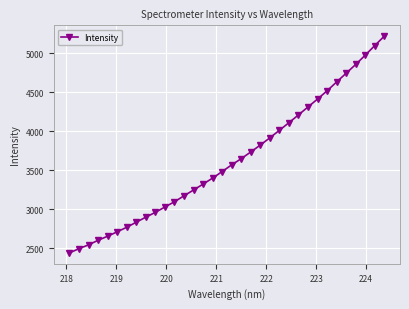

What is the difference between the maximum and minimum values?

2774.1